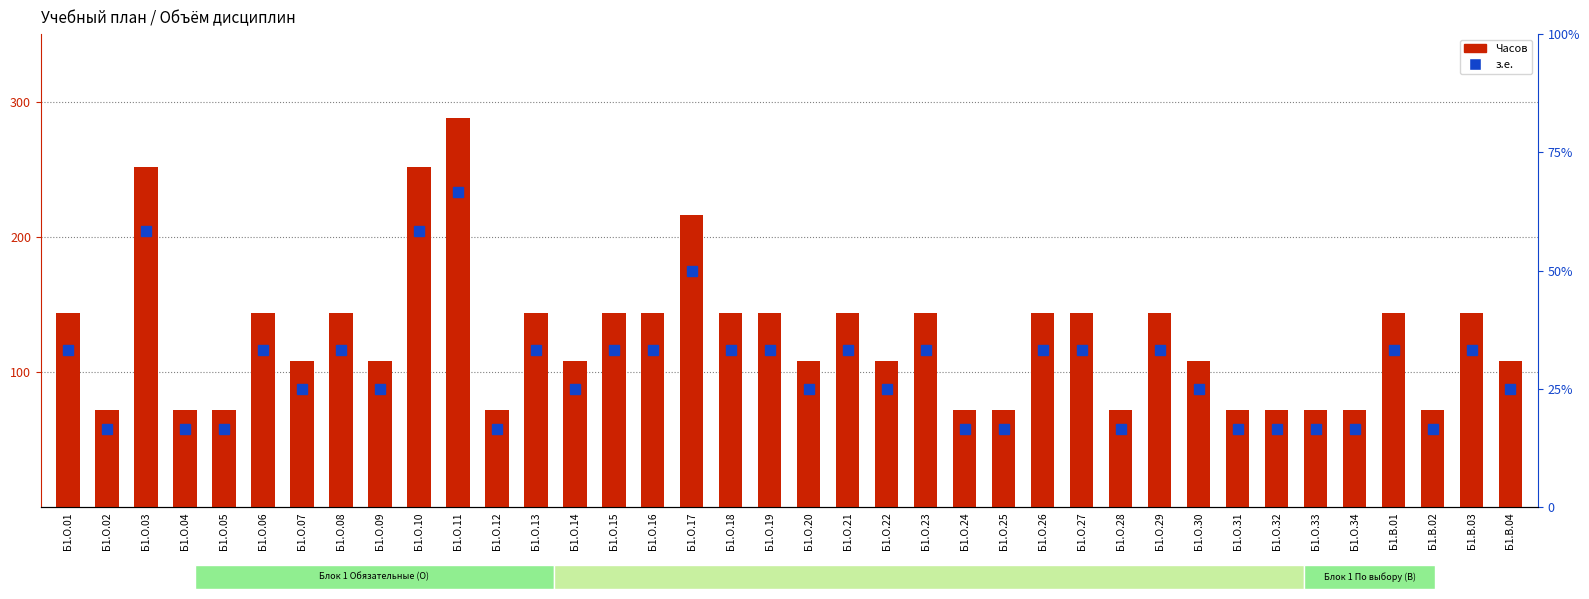

What are all the series names shown in the legend?

Часов, з.е.